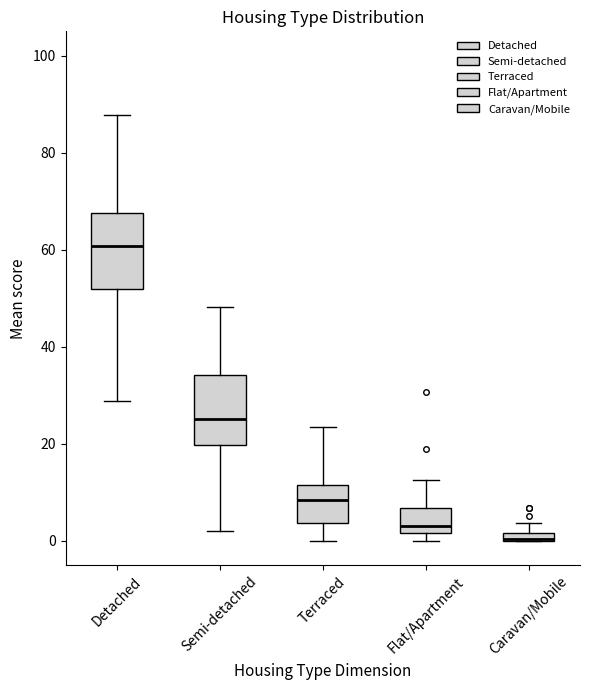

Where does the median line of the box for Detached sit on the y-axis? The values are not printed on the chart, so give them approximately, as read against the axis.

60